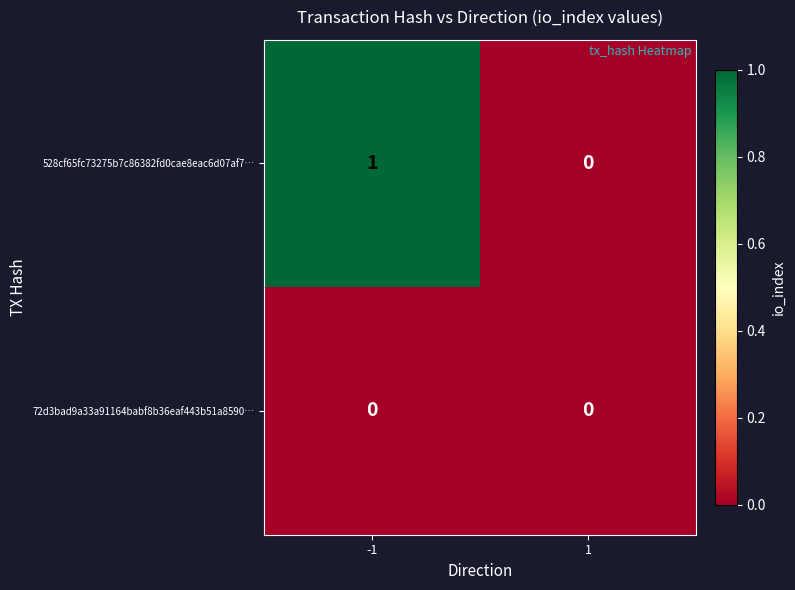

Which series changed the most between -1 and 1?

528cf65fc73275b7c86382fd0cae8eac6d07af7…